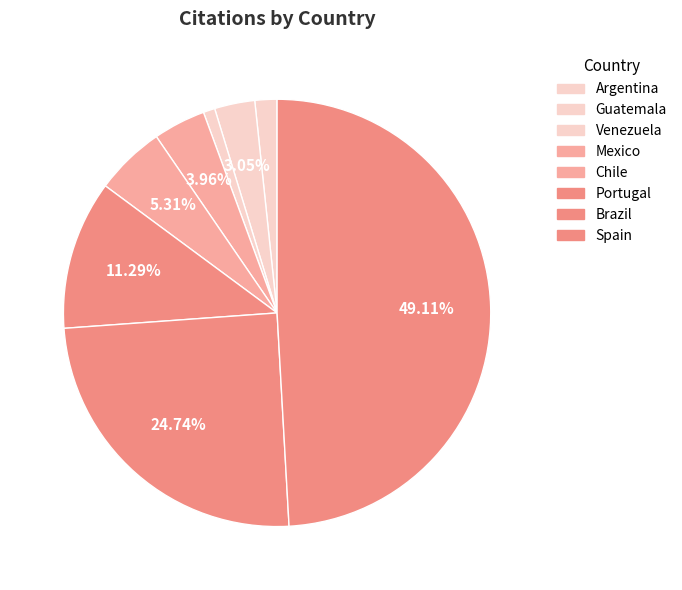

Which slice is the largest?

Spain